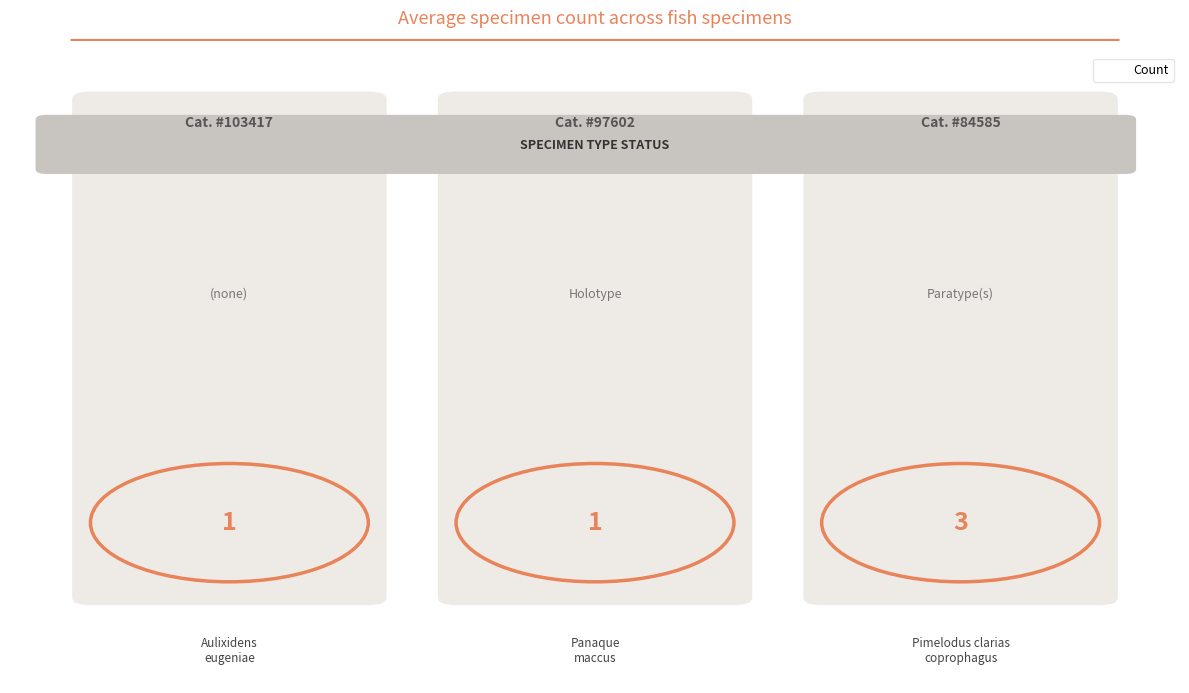

How many categories are shown in the chart?

3